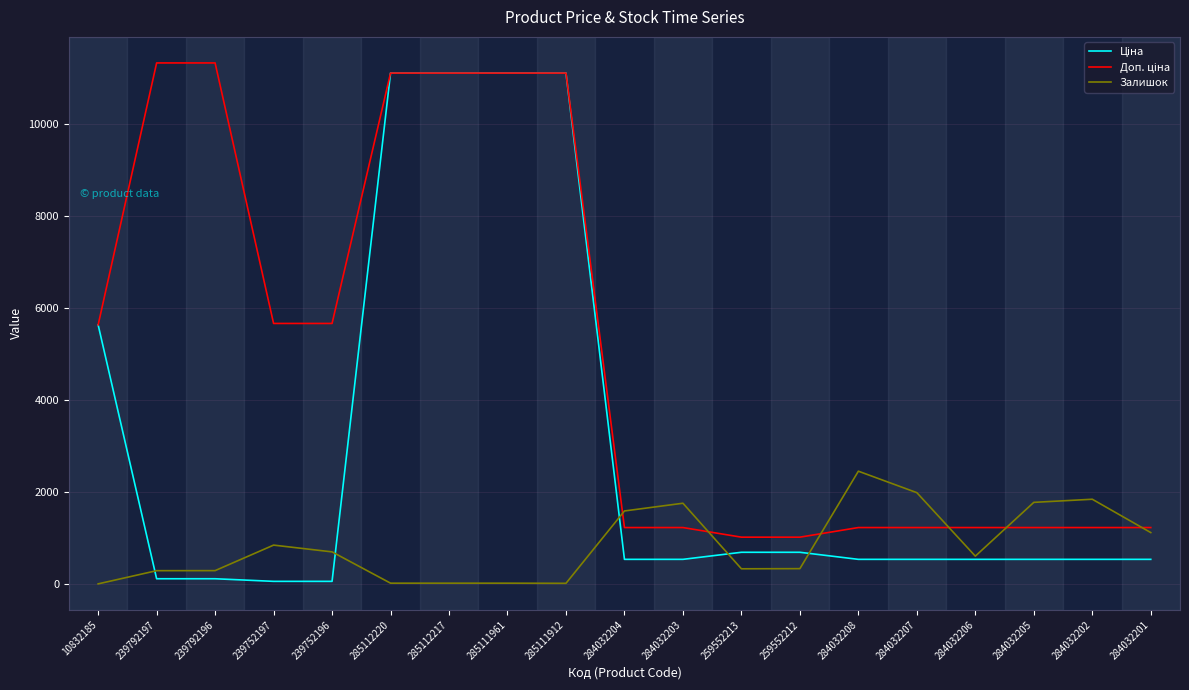

The Залишок series shows 14.0 at 285111912. True or false?

True